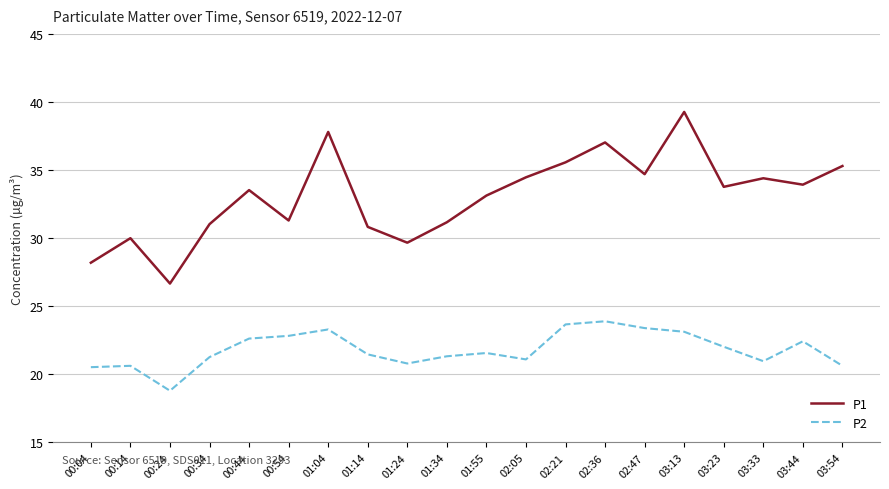

What value does the P2 series have at 00:44?

22.6